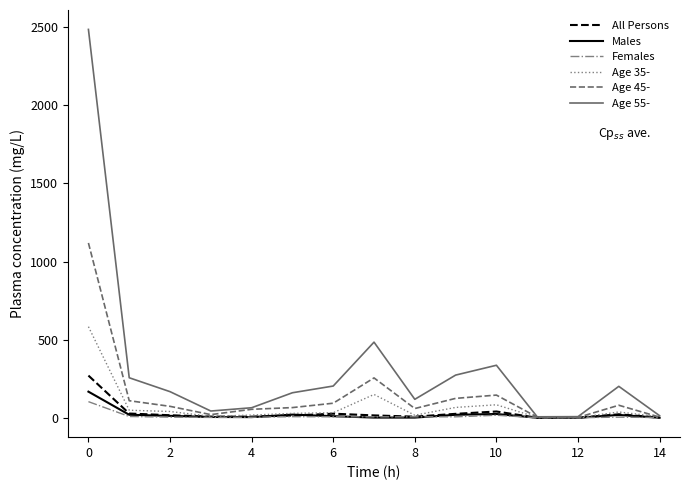

Which series has the largest range (max minus min)?

Age 55-